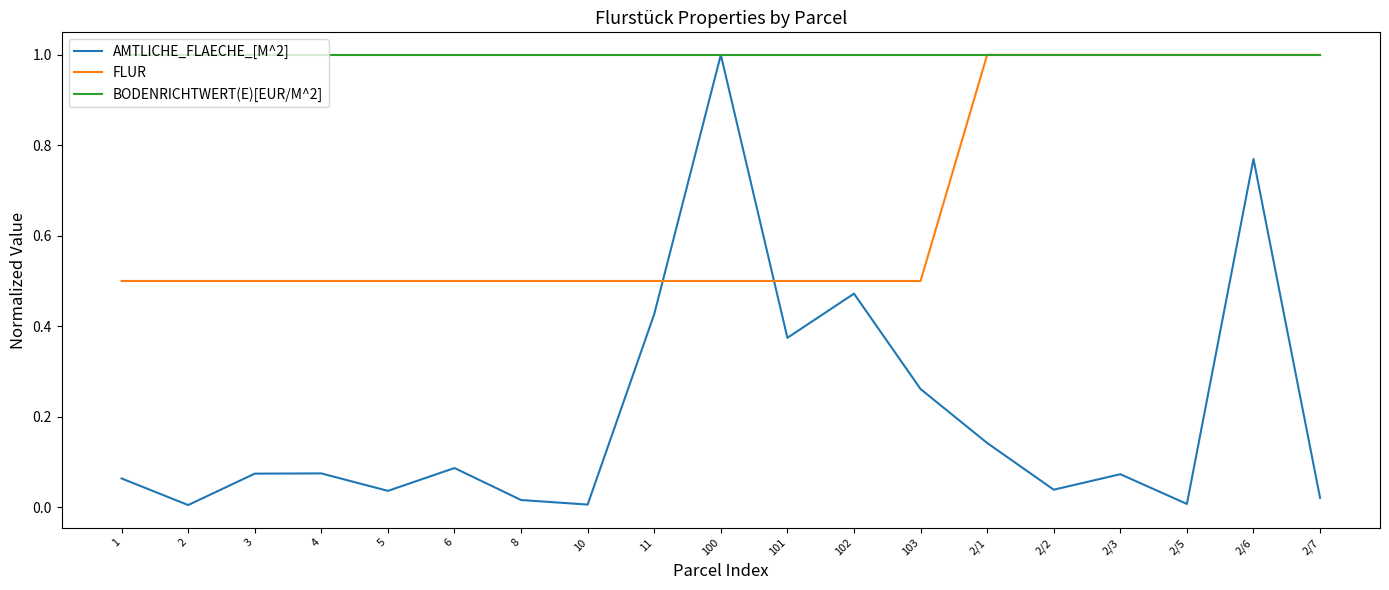

How many distinct data groups are displayed?

3